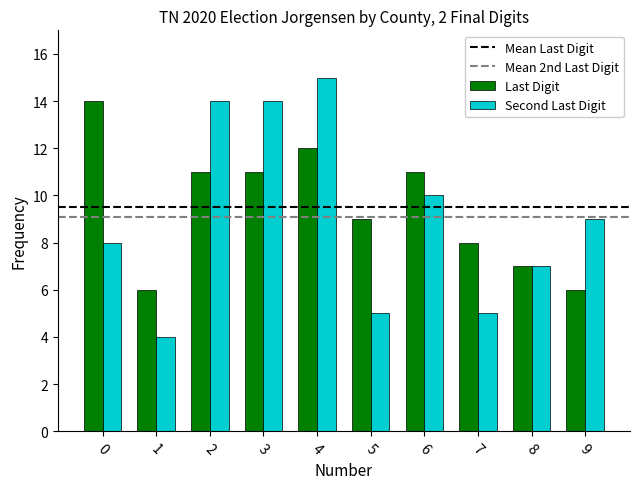

At 2, list the series in order from smallest to largest.

Last Digit, Second Last Digit